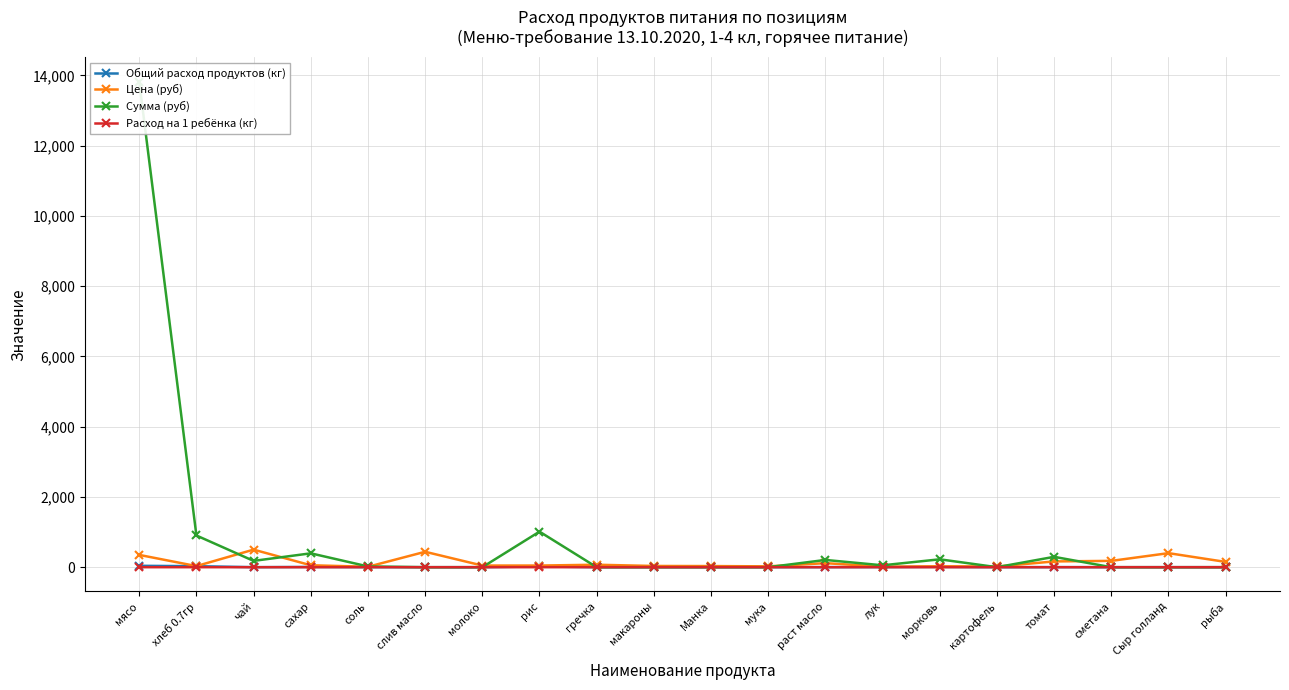

At which category does Цена (руб) reach its first local peak?

чай